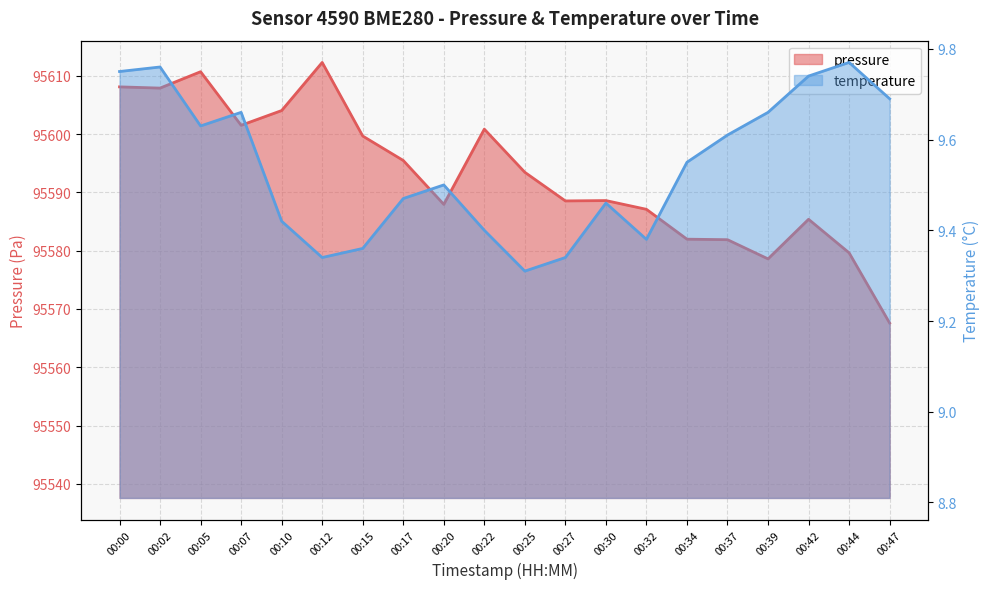

Where is the first local minimum for pressure?

00:02